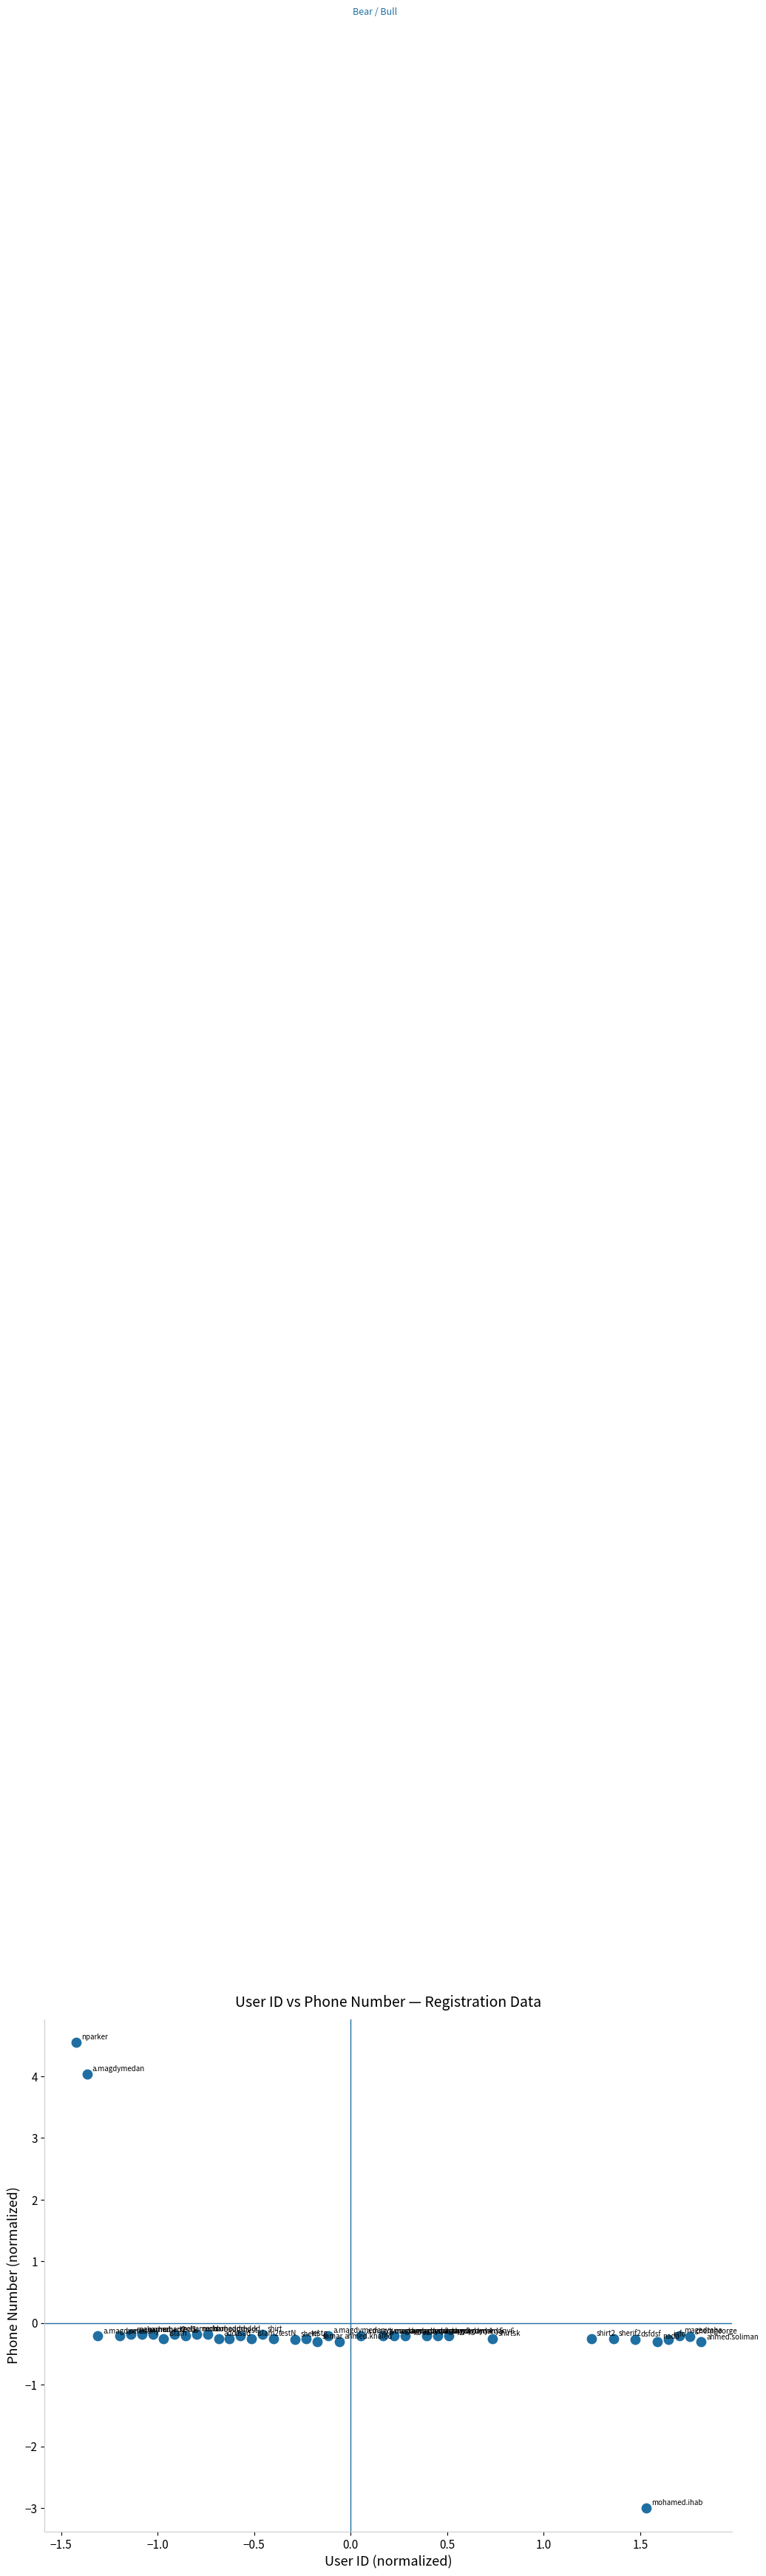

What is the range of Y values (max minus min)?

7.6